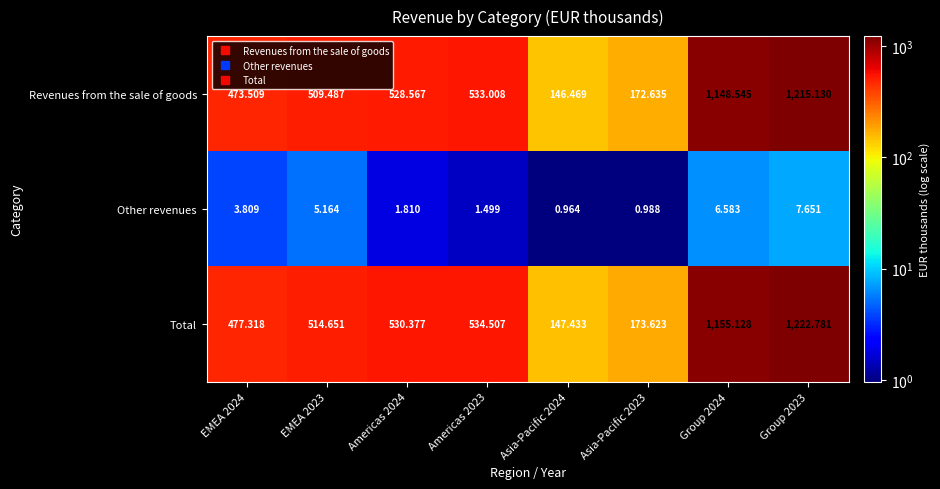

Which series has the largest total across all categories?

Total